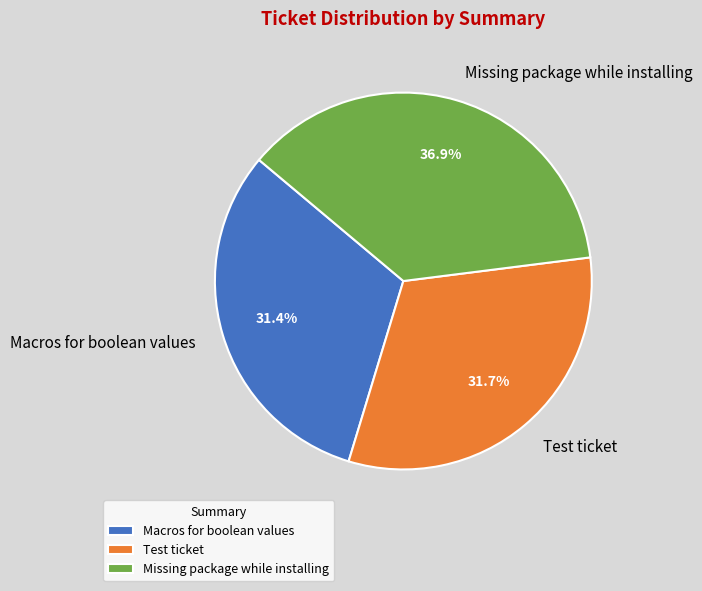

Does Test ticket account for over 50% of the chart?

No